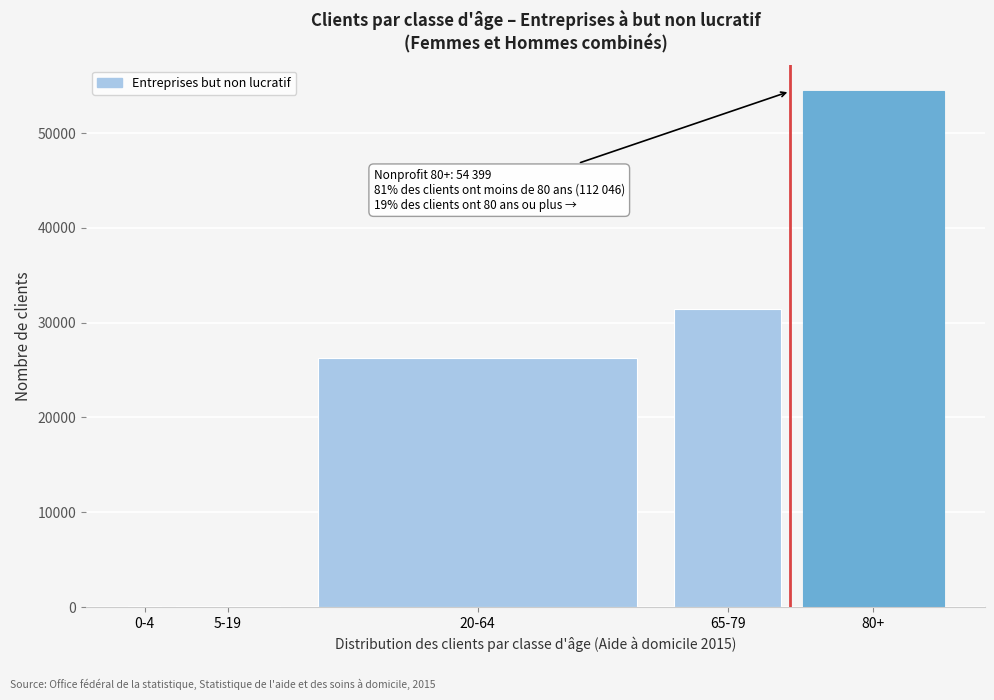

What is the change in value from 20-64 to 80+?

+28115